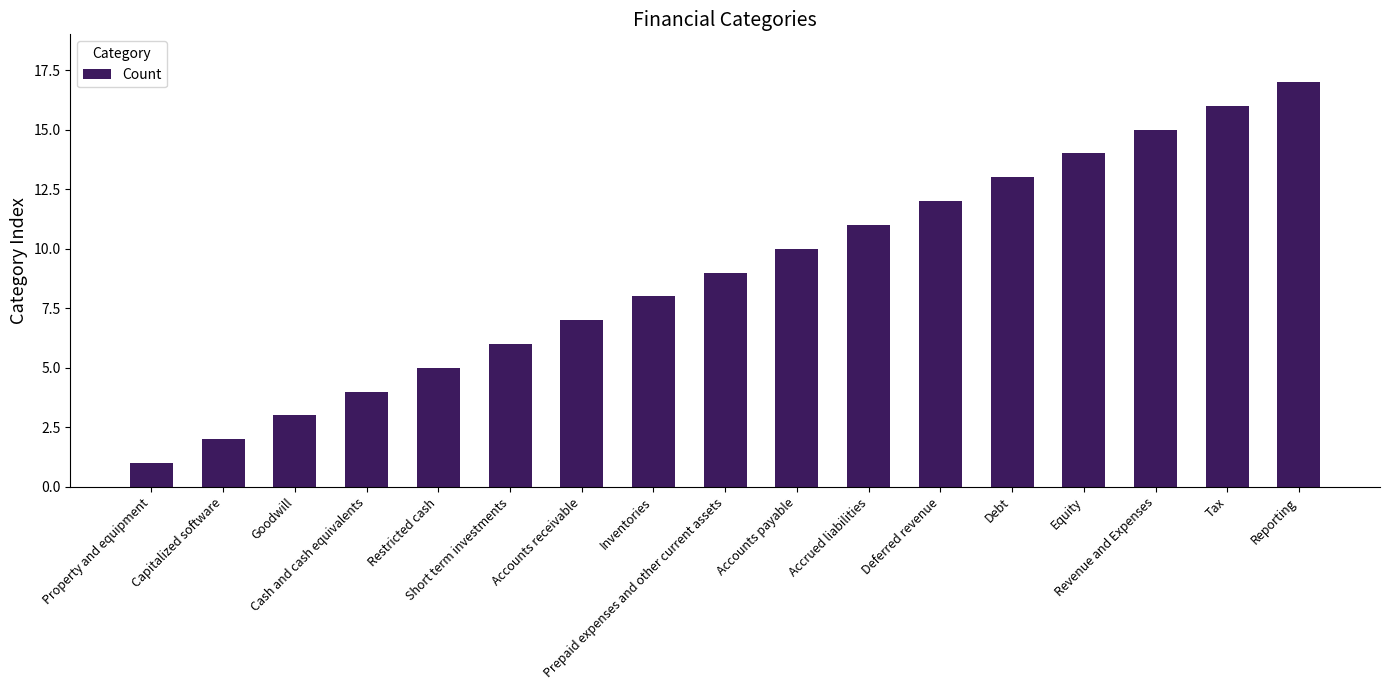

What is the change in value from Debt to Equity?

+1